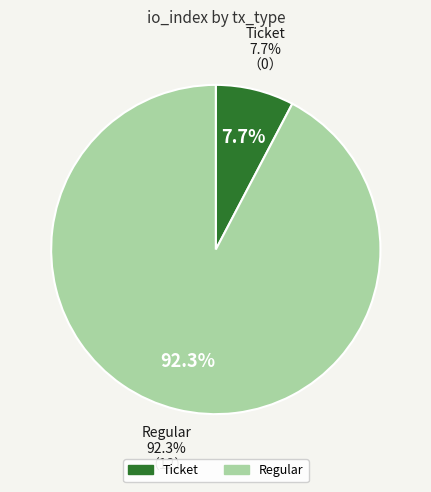

Does Ticket represent more than half of the total?

No